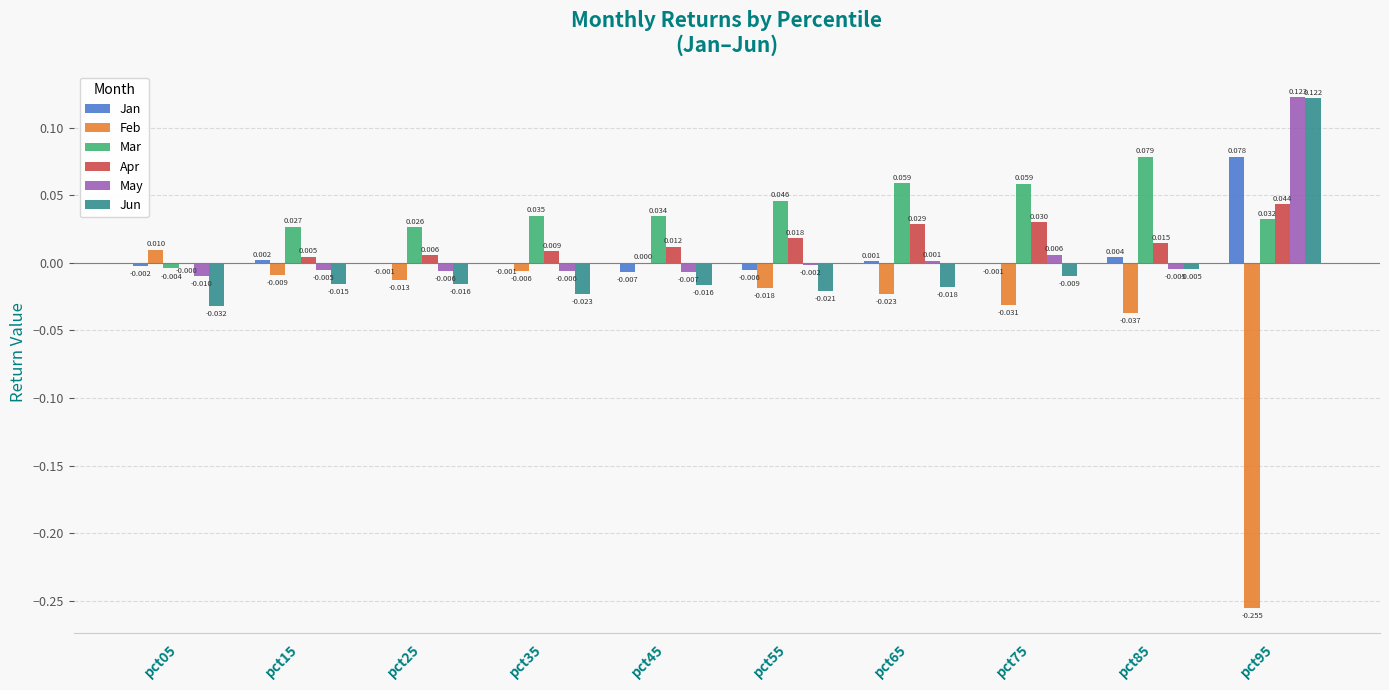

Does the chart contain stacked bars?

No